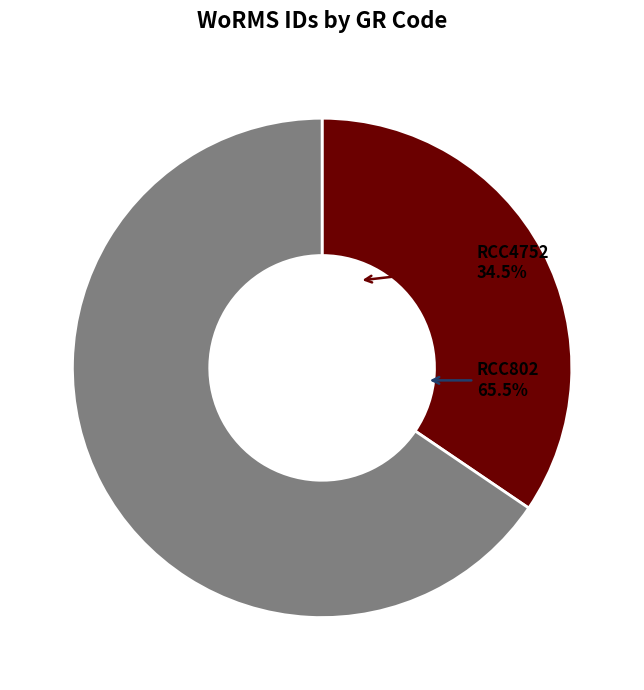

Which category accounts for the majority?

RCC802